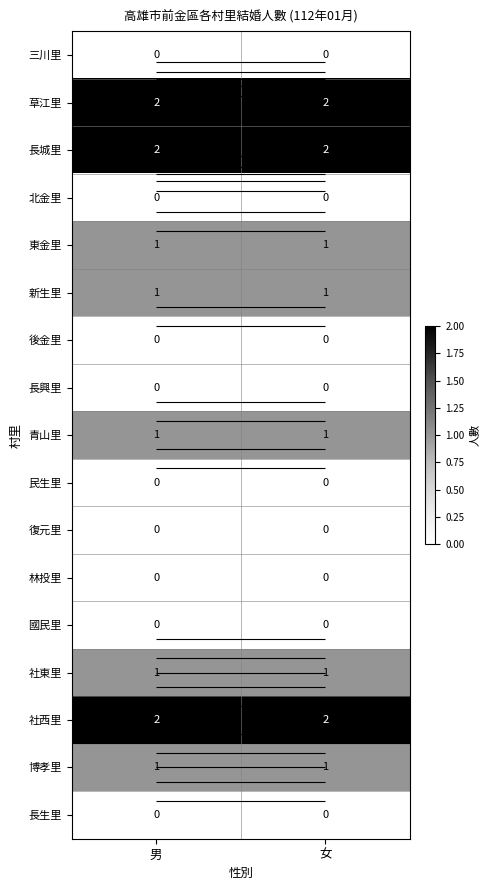

Rank the categories by 林投里 value from highest to lowest.

男, 女